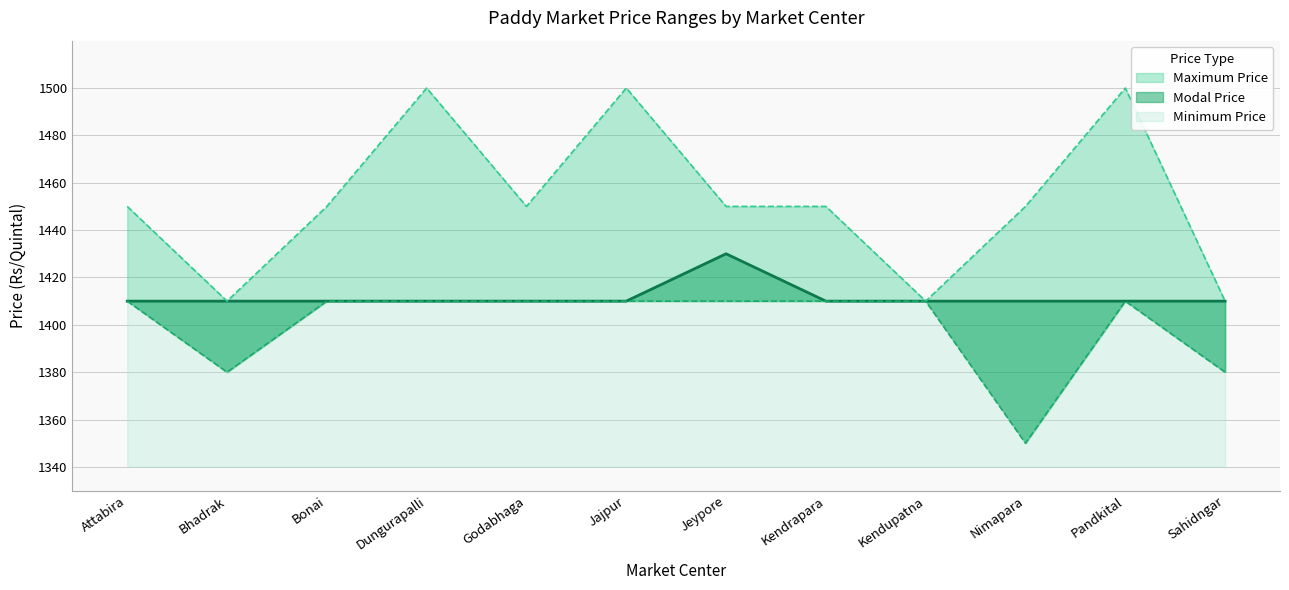

Between Jeypore and Sahidngar, which series saw the biggest shift?

Maximum Price